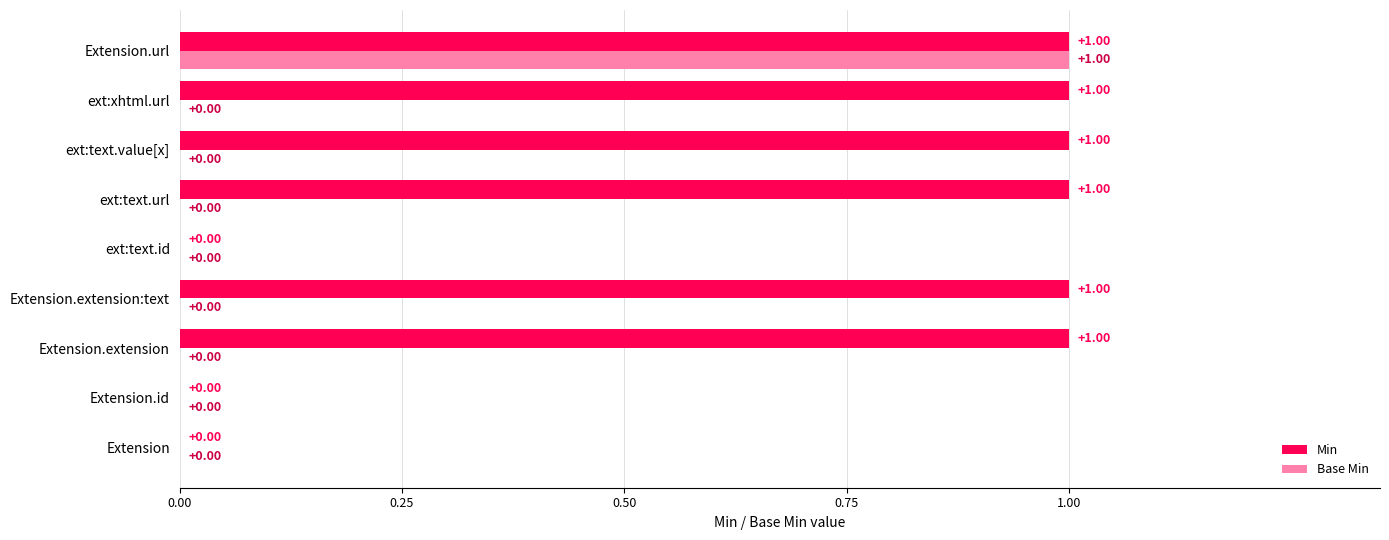

Which category has the highest value in the Base Min series?

Extension.url